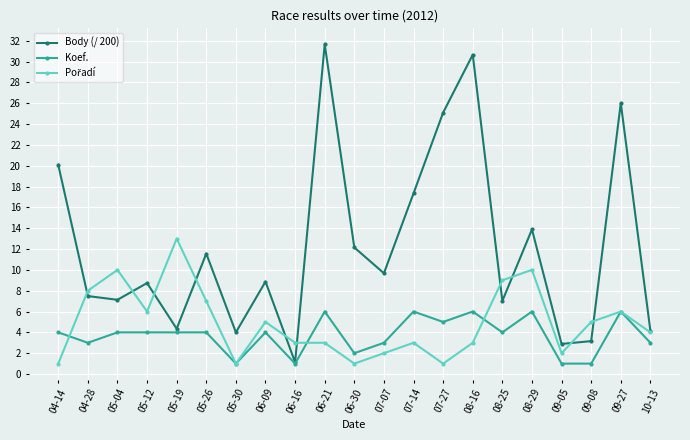

Which series has the widest spread of values?

Body (/ 200)